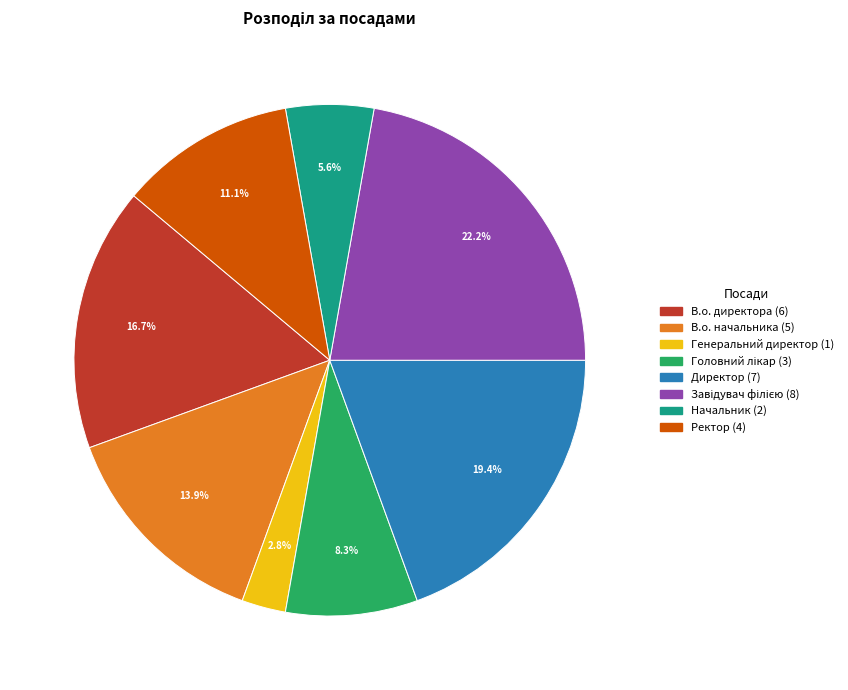

How many segments does this pie chart have?

8